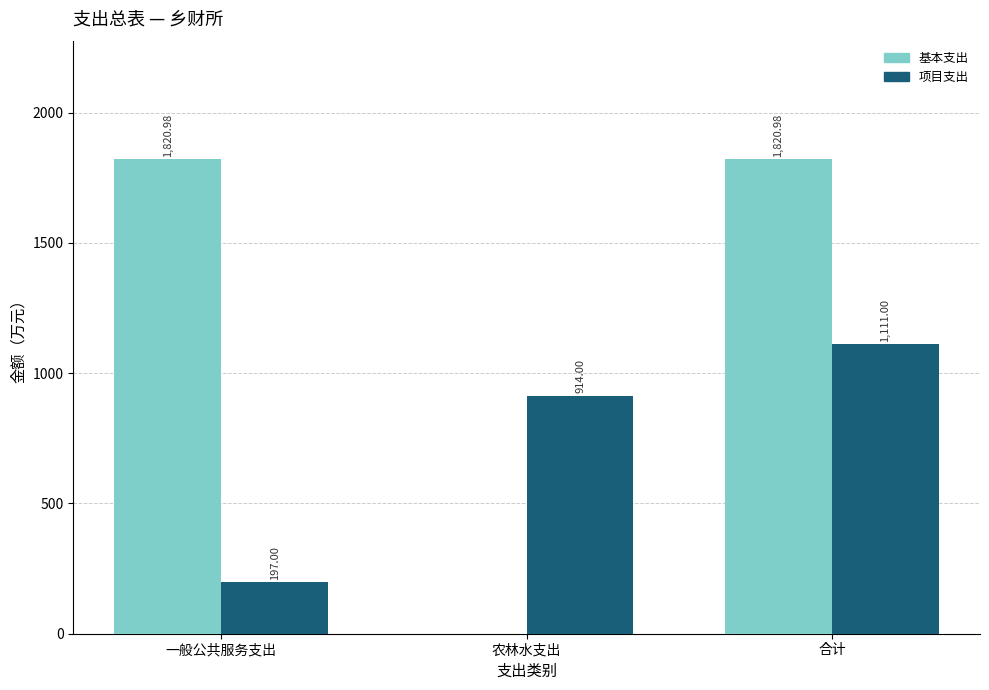

What is the sum of the 基本支出 values at 合计 and 农林水支出?

1821.0